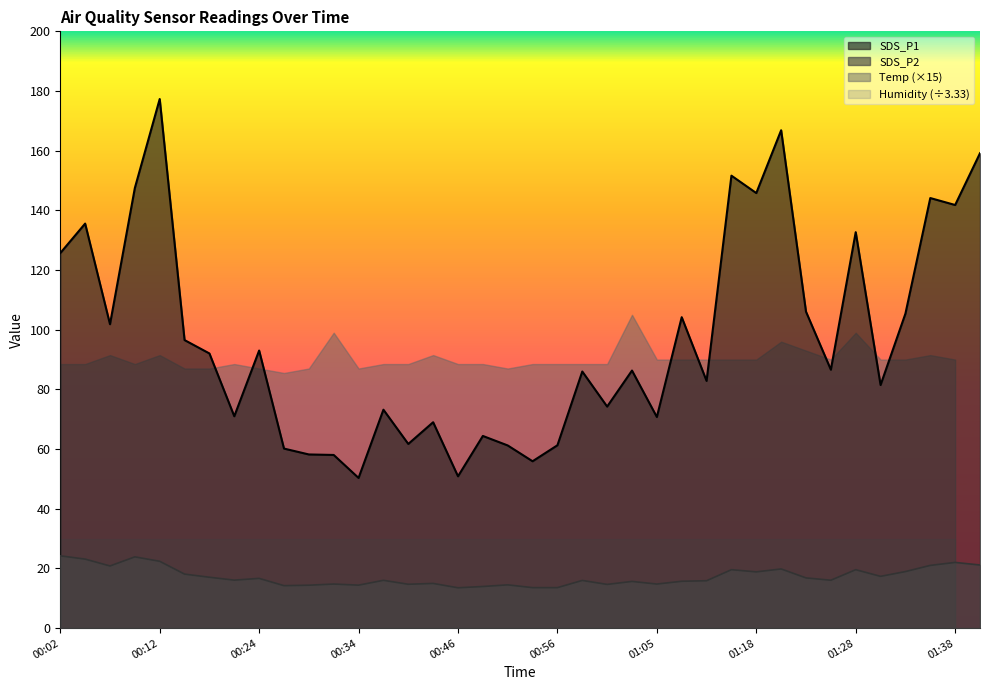

What is the maximum value for SDS_P1?

177.3